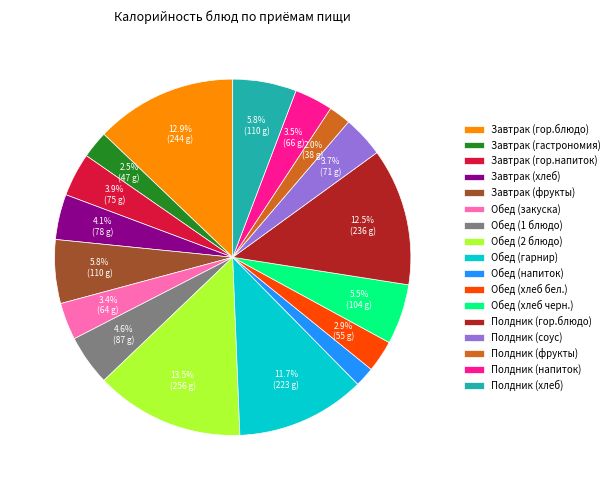

Is there any slice that represents more than half of the pie?

No